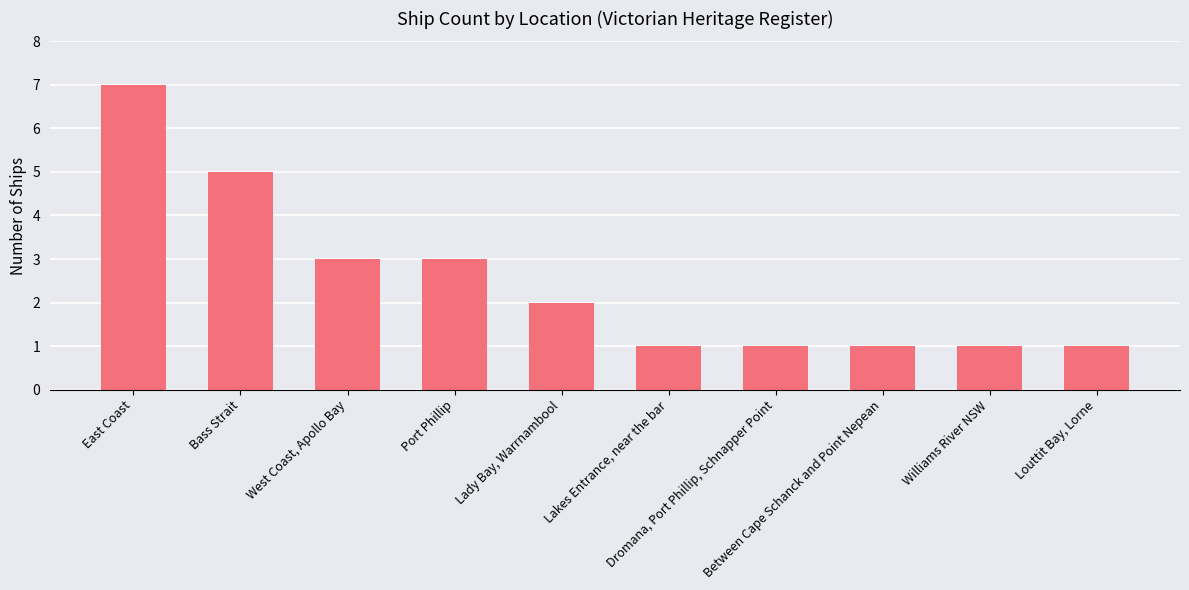

Reading left to right, list all the values displayed in this chart.

7	5	3	3	2	1	1	1	1	1